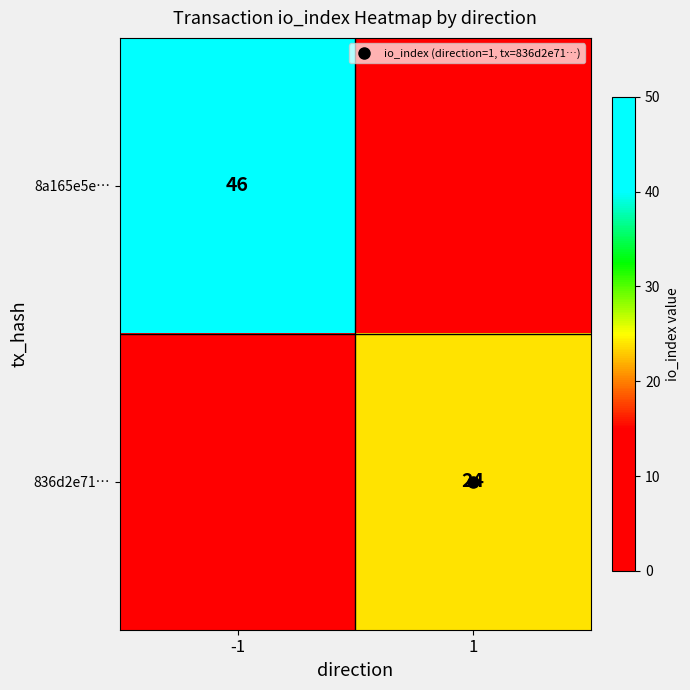

Which series has the largest range (max minus min)?

8a165e5e…